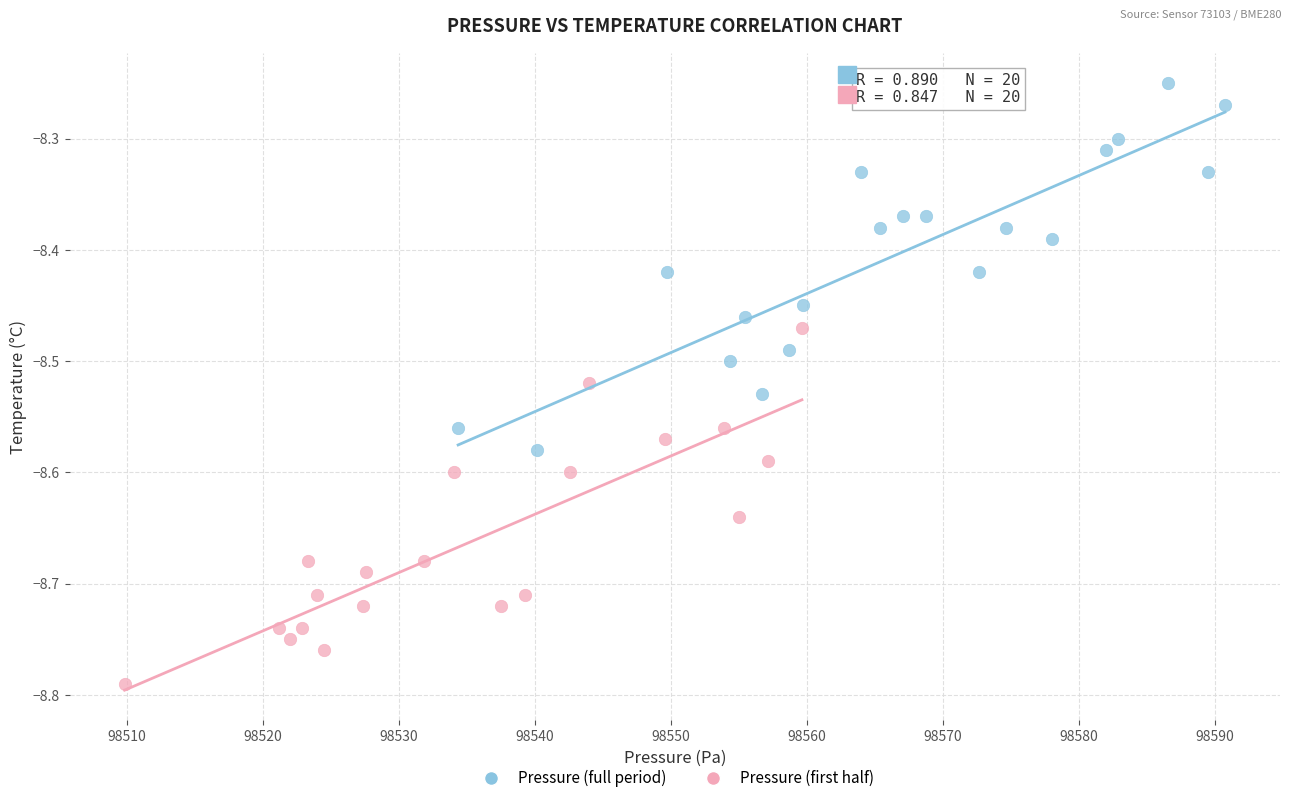

Which series reaches the maximum Y coordinate?

Pressure (full period)